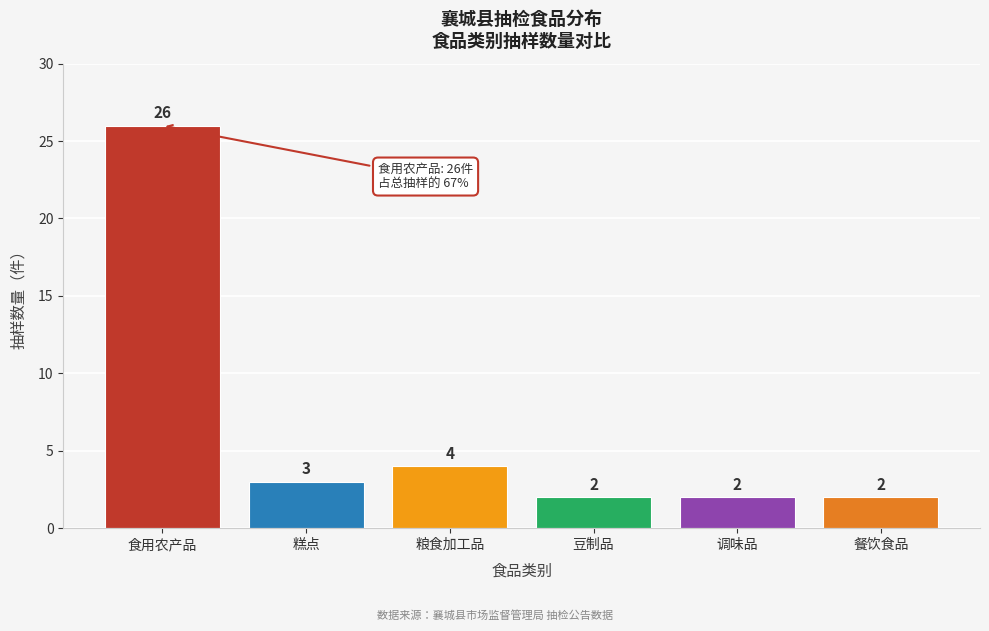

Reading left to right, extract all data points from this chart.

食用农产品=26	糕点=3	粮食加工品=4	豆制品=2	调味品=2	餐饮食品=2